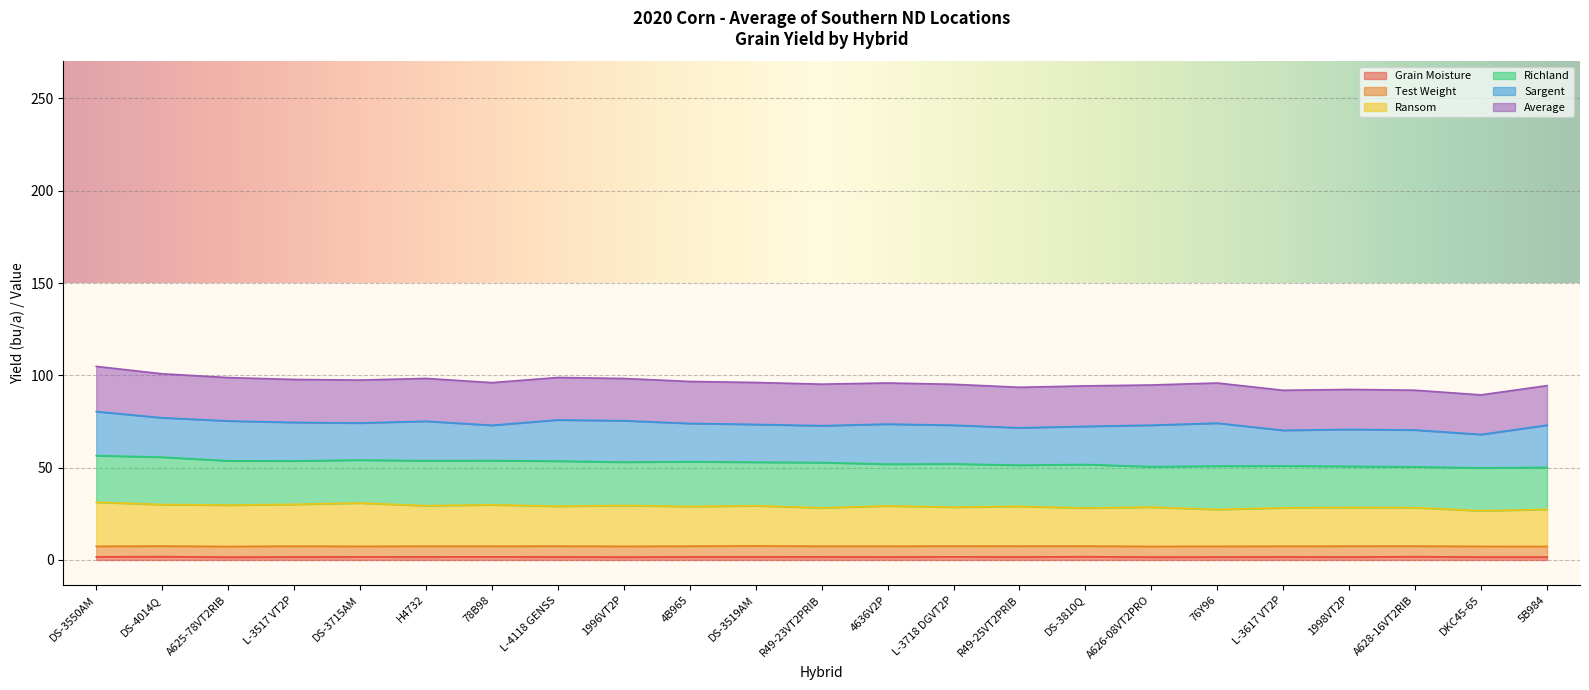

Which category has the lowest value across all series?

A625-78VT2RIB